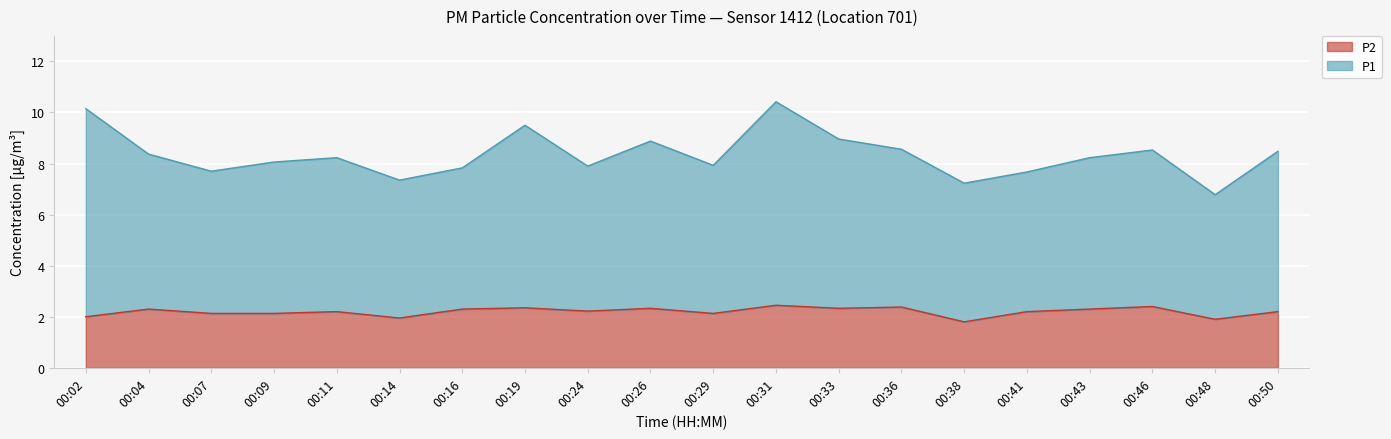

Rank the series by their maximum value, from lowest to highest.

P2, P1